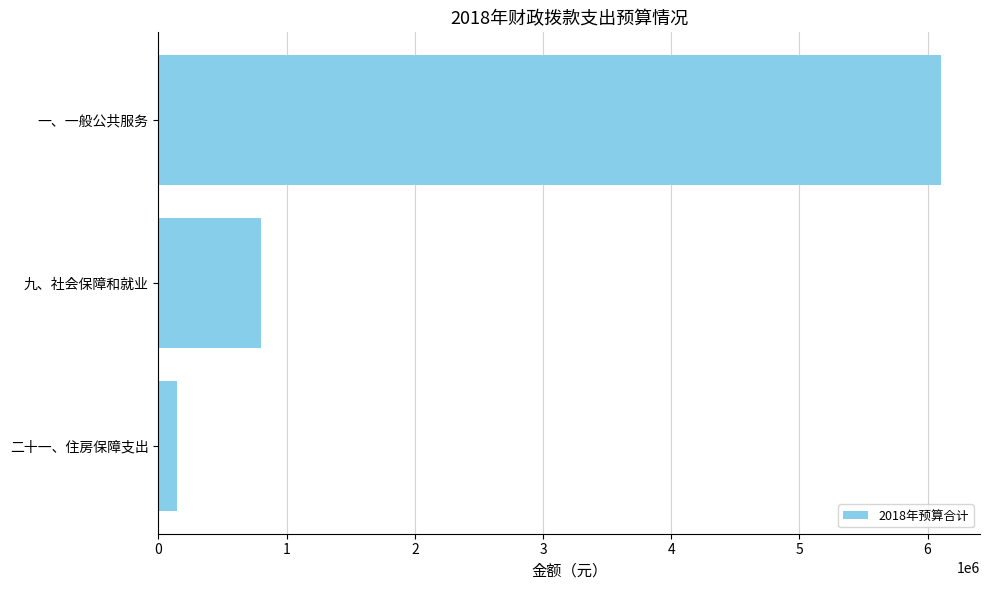

Rank the categories by value from highest to lowest.

一、一般公共服务, 九、社会保障和就业, 二十一、住房保障支出